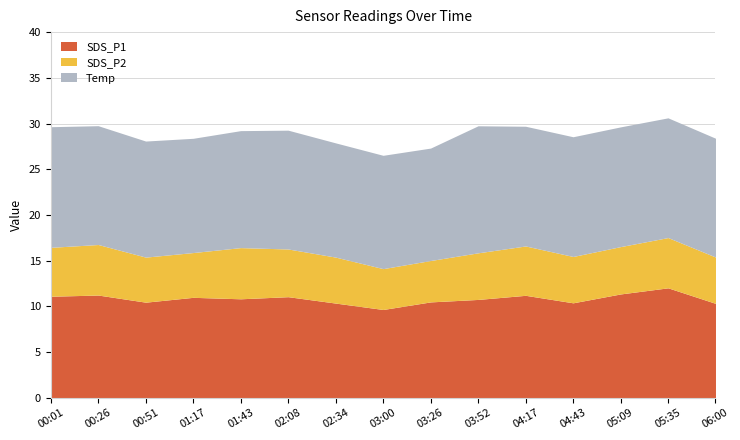

The value of SDS_P2 at 04:43 is 6.8. True or false?

False